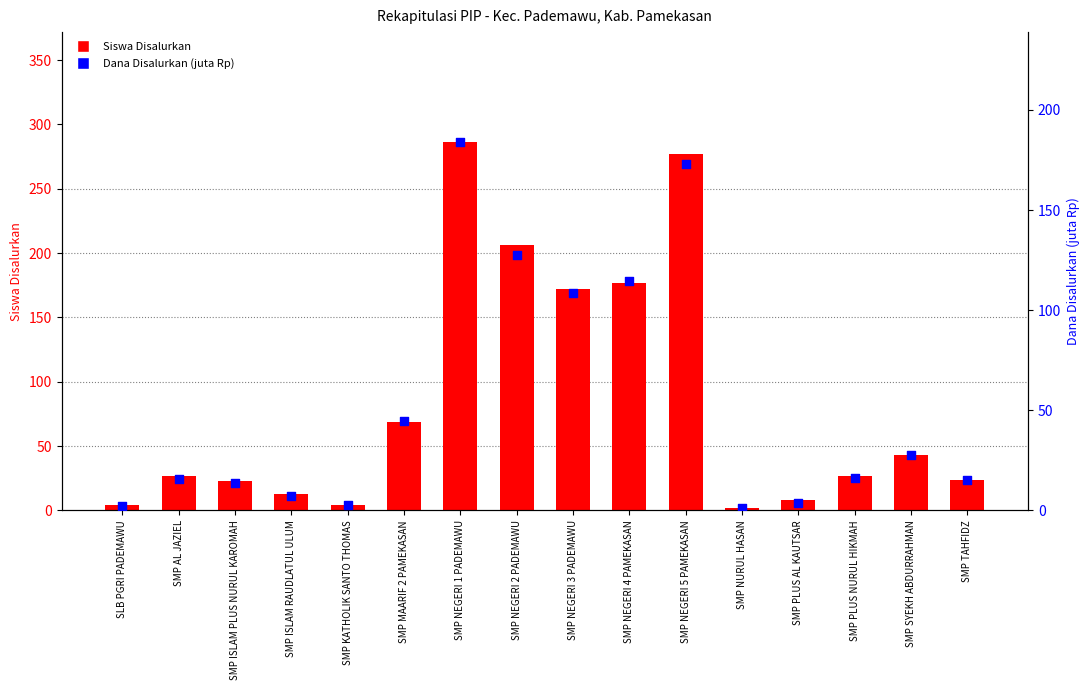

Which series has the largest Y range (max minus min)?

Siswa Disalurkan